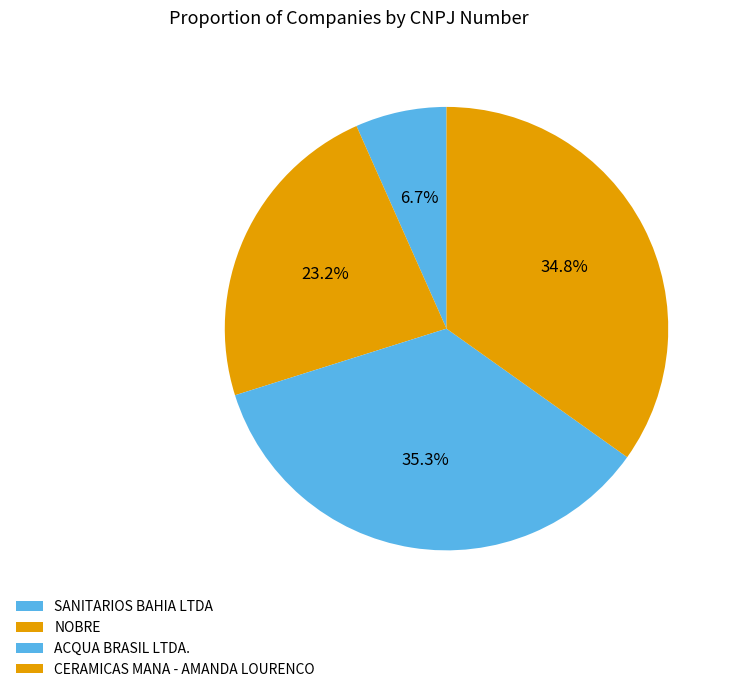

Between NOBRE and CERAMICAS MANA - AMANDA LOURENCO, which is larger?

CERAMICAS MANA - AMANDA LOURENCO